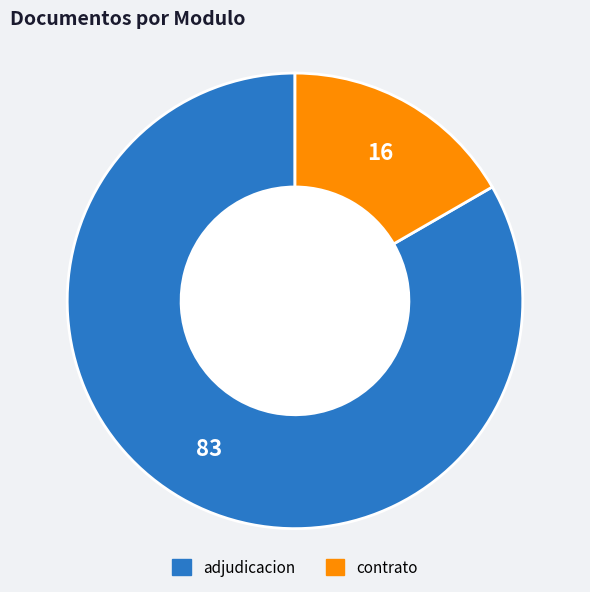

Is there any slice that represents more than half of the pie?

Yes